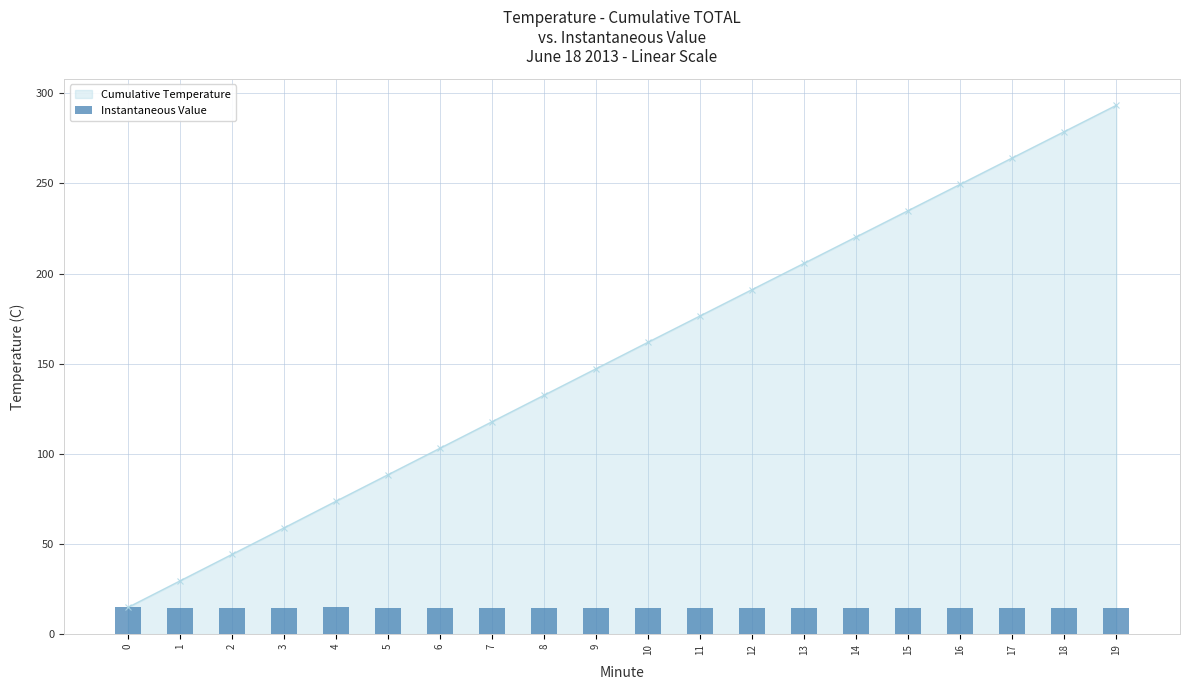

Rank the categories by Cumulative Temperature value from lowest to highest.

0, 1, 2, 3, 4, 5, 6, 7, 8, 9, 10, 11, 12, 13, 14, 15, 16, 17, 18, 19